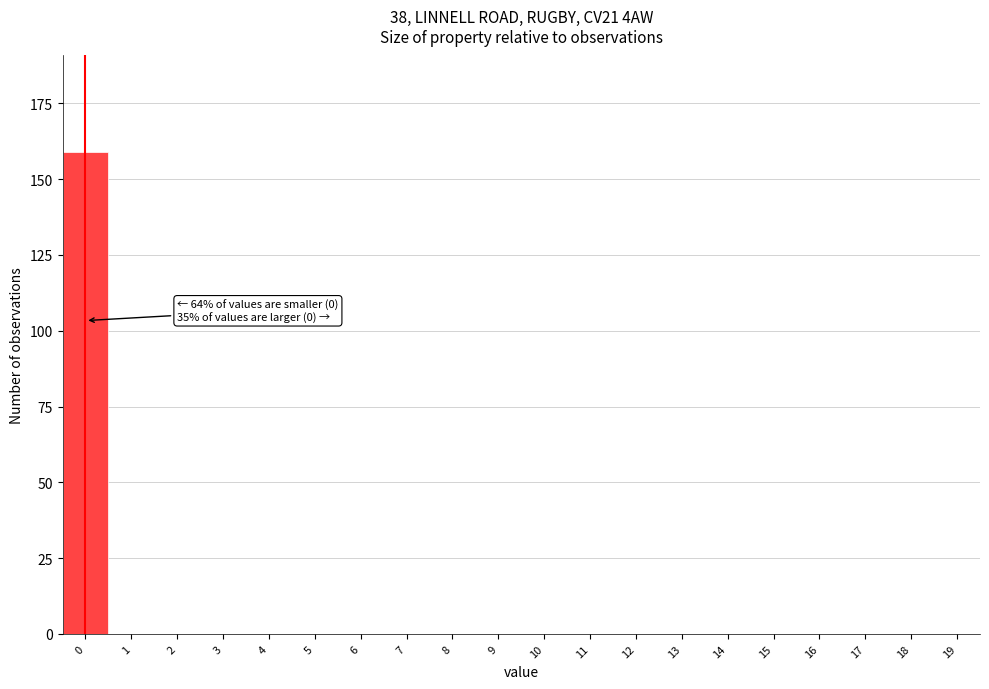

Reading left to right, transcribe all the data shown in this chart.

0=159	1=0	2=0	3=0	4=0	5=0	6=0	7=0	8=0	9=0	10=0	11=0	12=0	13=0	14=0	15=0	16=0	17=0	18=0	19=0